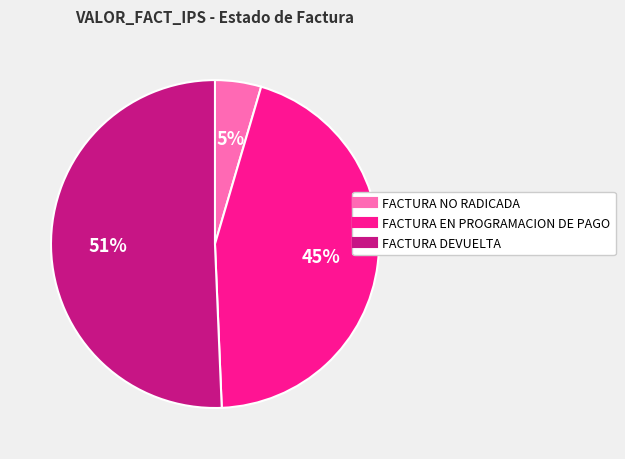

To the nearest percent, what is the average slice percentage?

33%